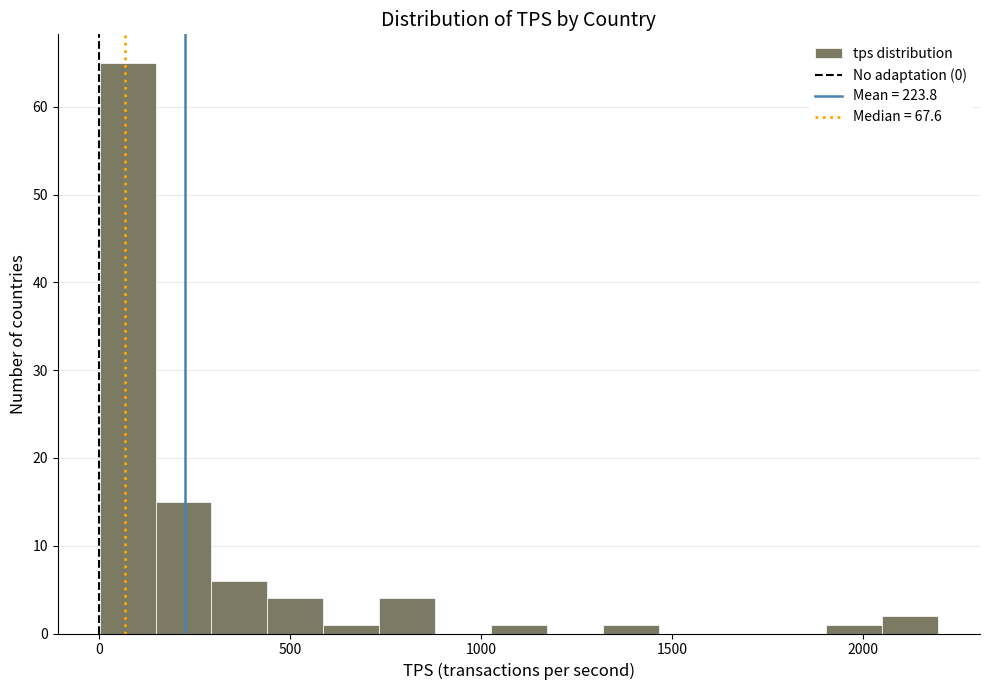

Around what value on the x-axis is the tallest bar? Give the approximate position of its centre, as read against the axis.

50